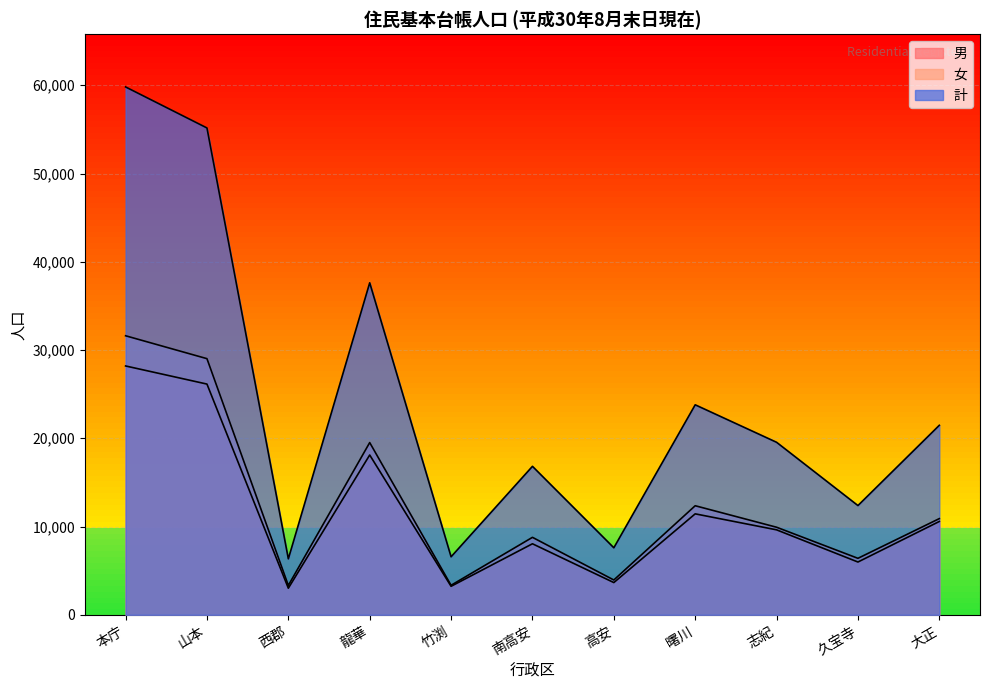

What are all the series names shown in the legend?

男, 女, 計